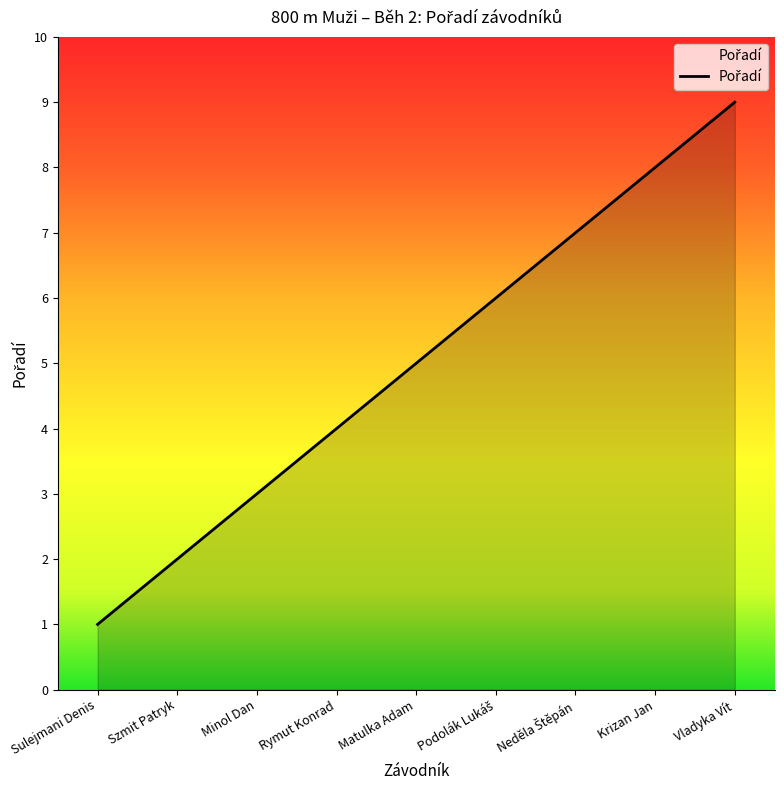

Does the chart display data point markers on the line(s)?

No